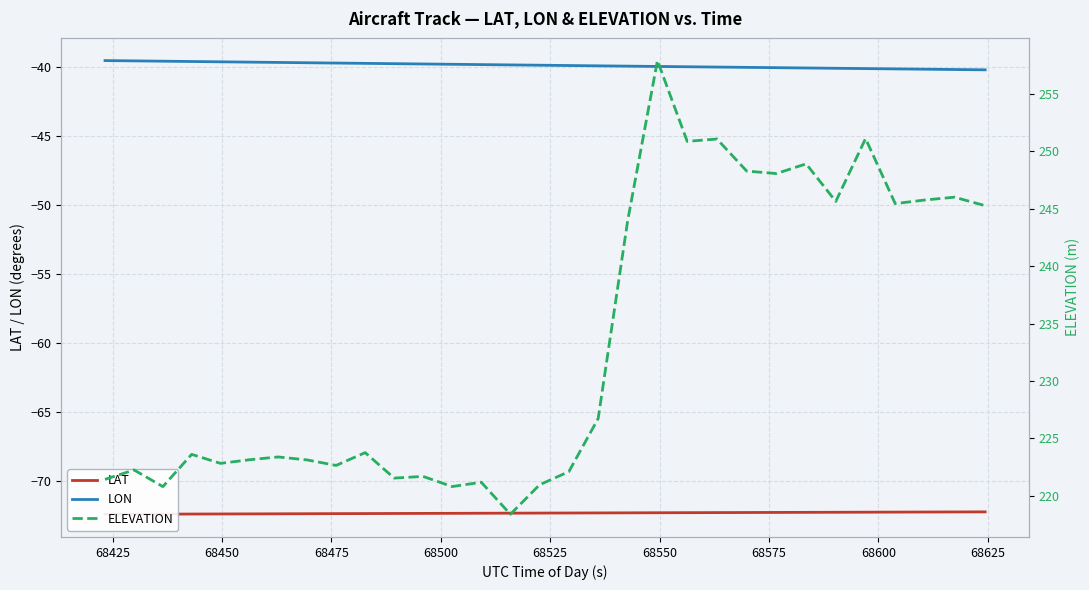

What is the lowest value of the LON series?

-40.2